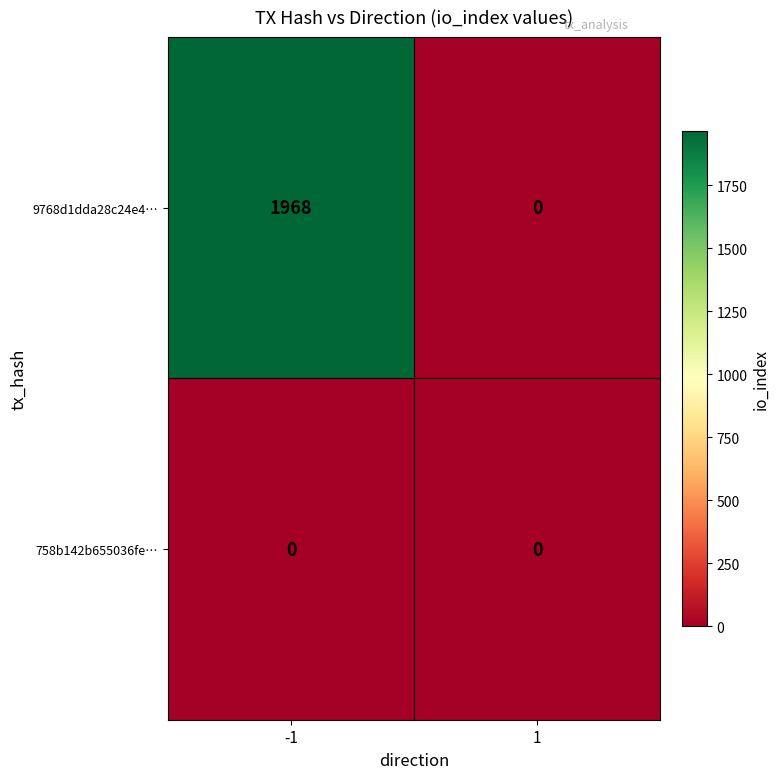

Rank the series at -1 from lowest to highest value.

758b142b655036fe…, 9768d1dda28c24e4…